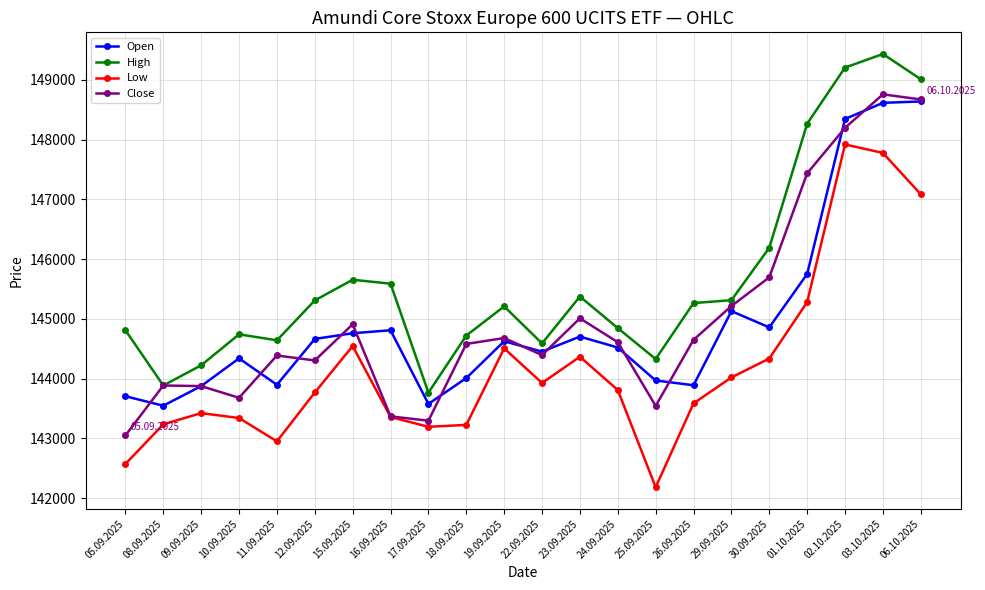

Where is the first local maximum for High?

10.09.2025